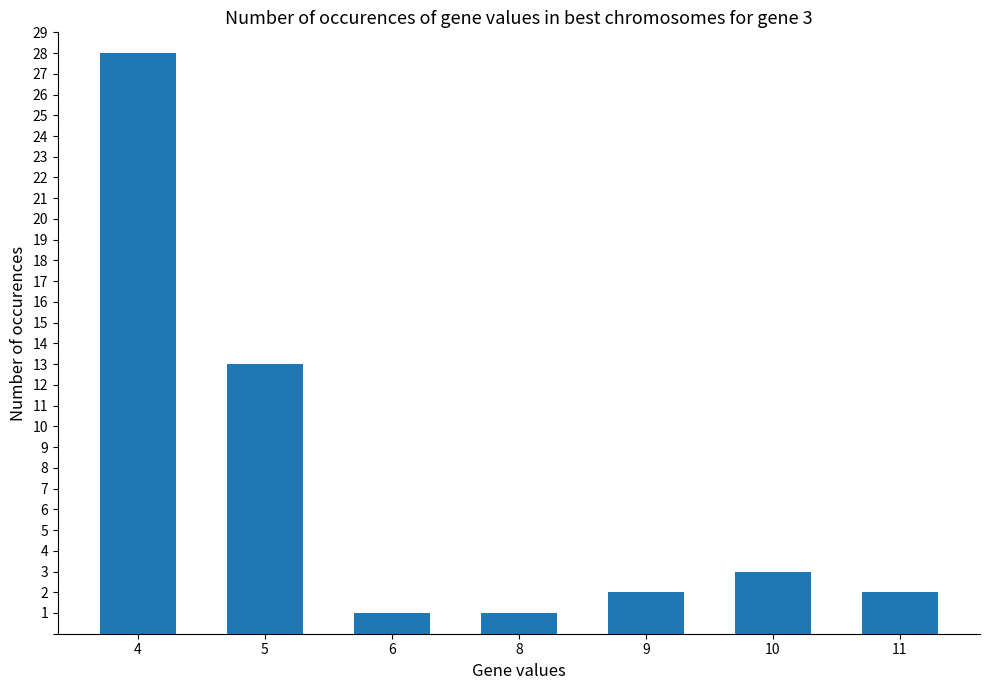

What is the value of the 5th bar from the left?

2